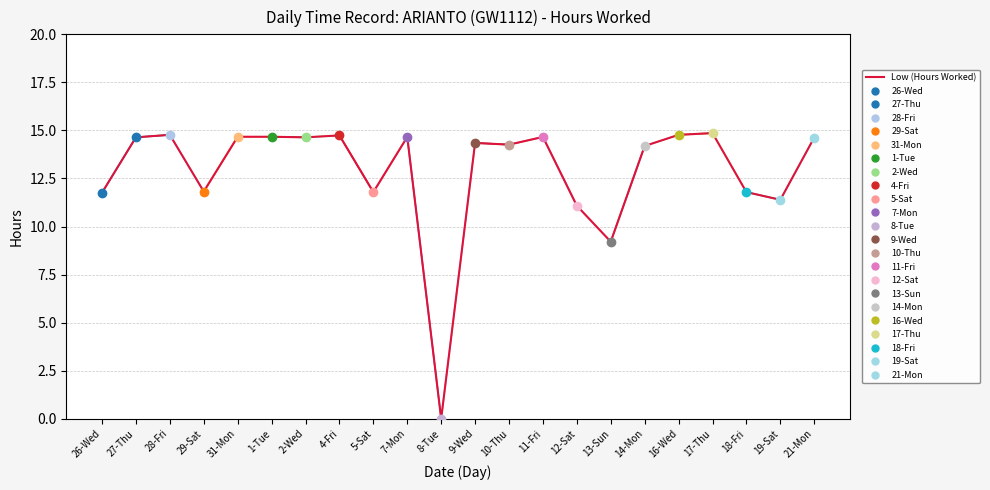

List the labels in order of value, smallest first.

8-Tue, 13-Sun, 12-Sat, 19-Sat, 26-Wed, 5-Sat, 18-Fri, 29-Sat, 14-Mon, 10-Thu, 9-Wed, 21-Mon, 27-Thu, 2-Wed, 7-Mon, 11-Fri, 31-Mon, 1-Tue, 4-Fri, 28-Fri, 16-Wed, 17-Thu